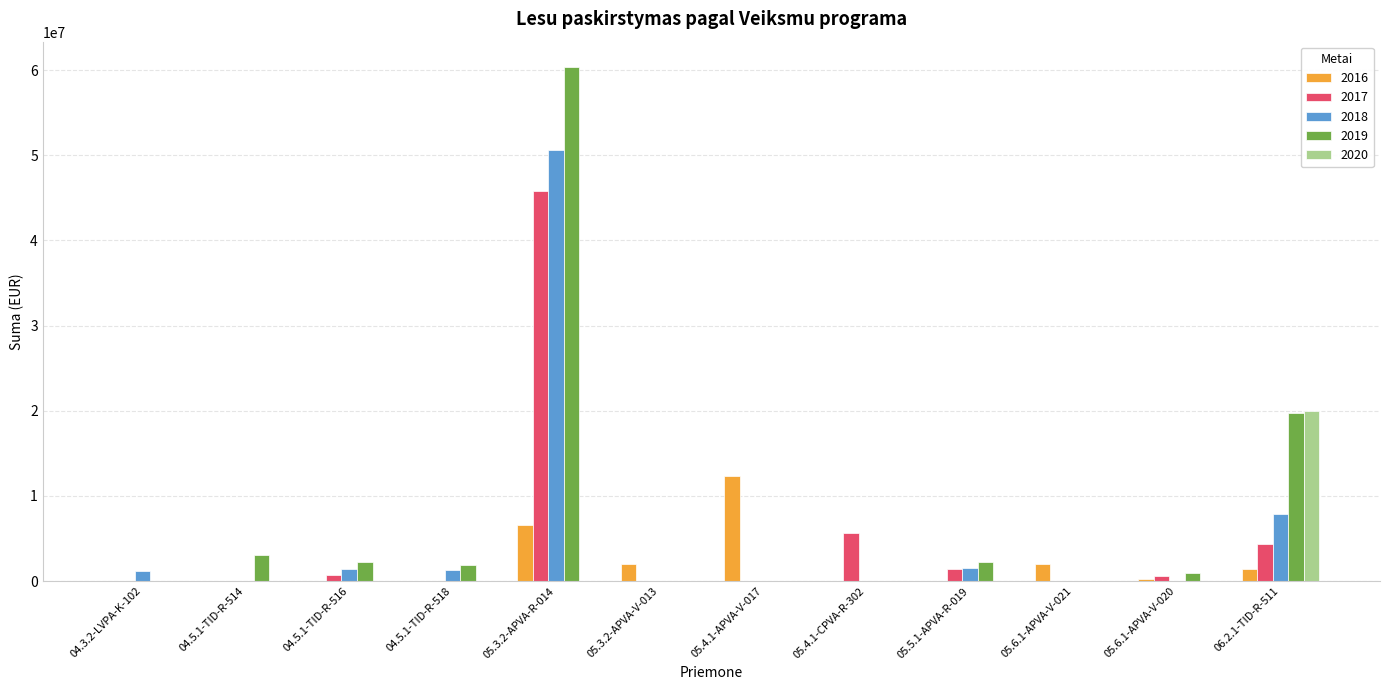

The value of 2018 at 05.3.2-APVA-V-013 is 0.0. True or false?

True